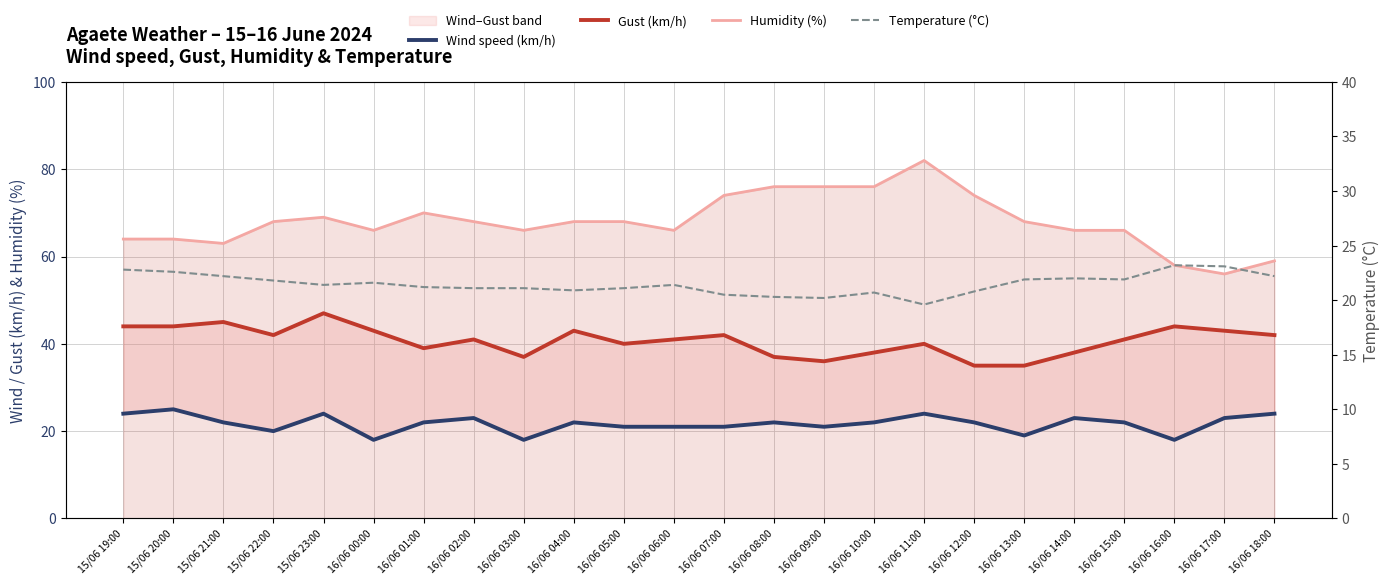

Rank the categories by Humidity (%) value from lowest to highest.

16/06 17:00, 16/06 16:00, 16/06 18:00, 15/06 21:00, 15/06 19:00, 15/06 20:00, 16/06 00:00, 16/06 03:00, 16/06 06:00, 16/06 14:00, 16/06 15:00, 15/06 22:00, 16/06 02:00, 16/06 04:00, 16/06 05:00, 16/06 13:00, 15/06 23:00, 16/06 01:00, 16/06 07:00, 16/06 12:00, 16/06 08:00, 16/06 09:00, 16/06 10:00, 16/06 11:00